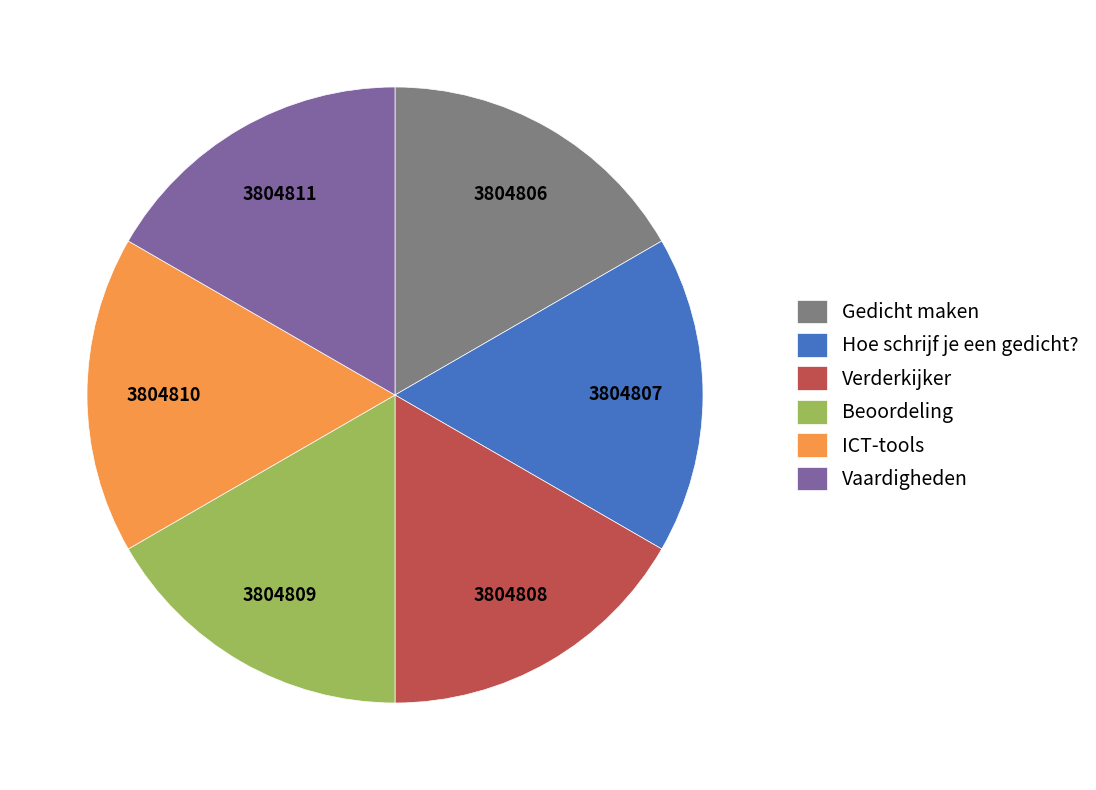

Approximately how many times larger is the value at ICT-tools compared to Gedicht maken?

1.0